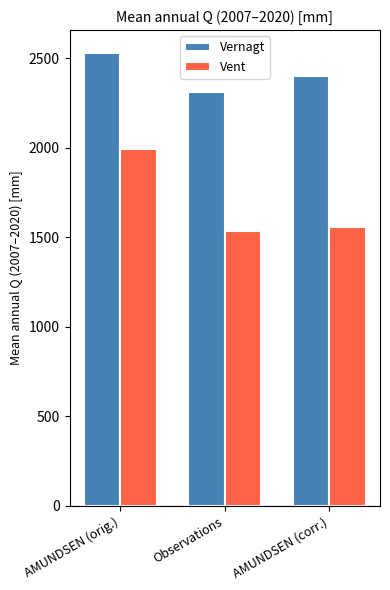

Between AMUNDSEN (orig.) and AMUNDSEN (corr.), which series saw the biggest shift?

Vent